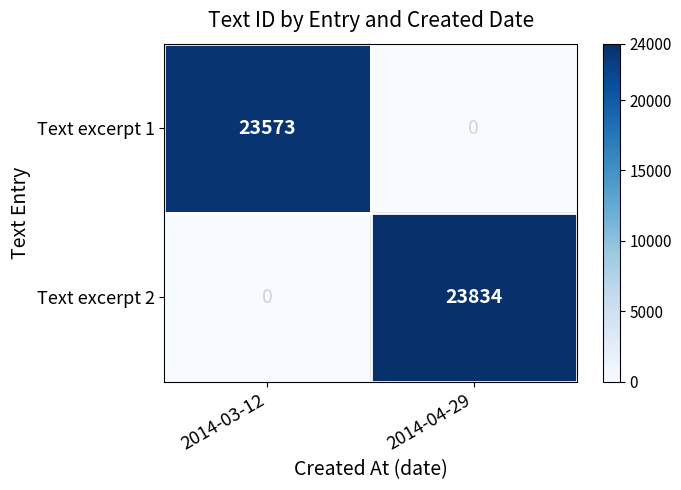

What is the sum of the Text excerpt 1 values at 2014-04-29 and 2014-03-12?

23573